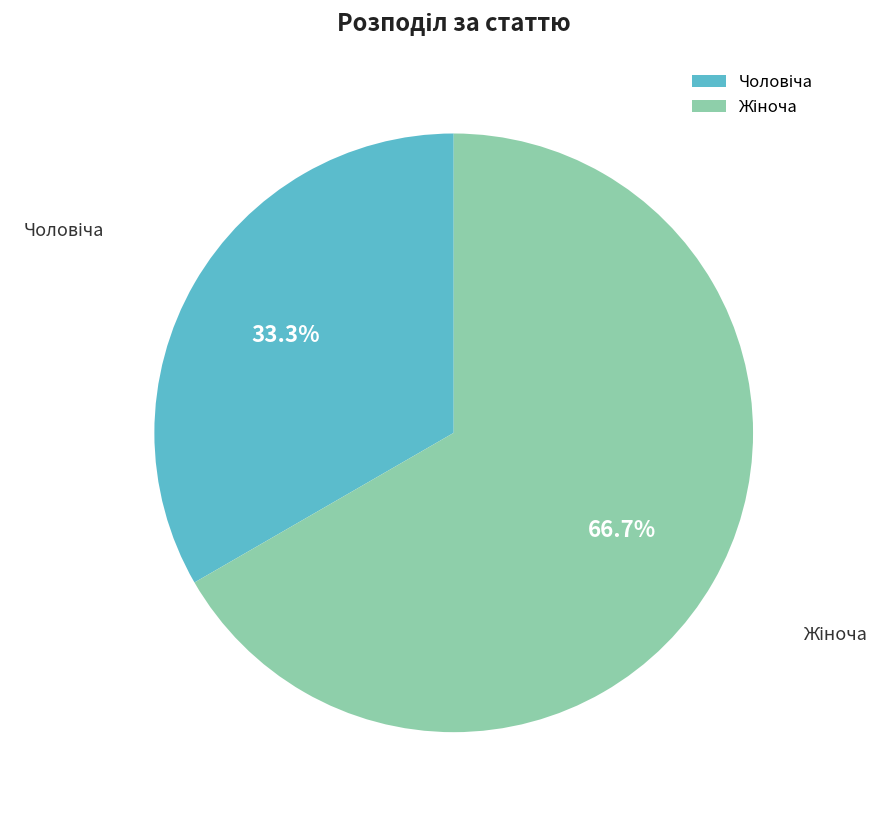

Does any single category account for the majority?

Yes